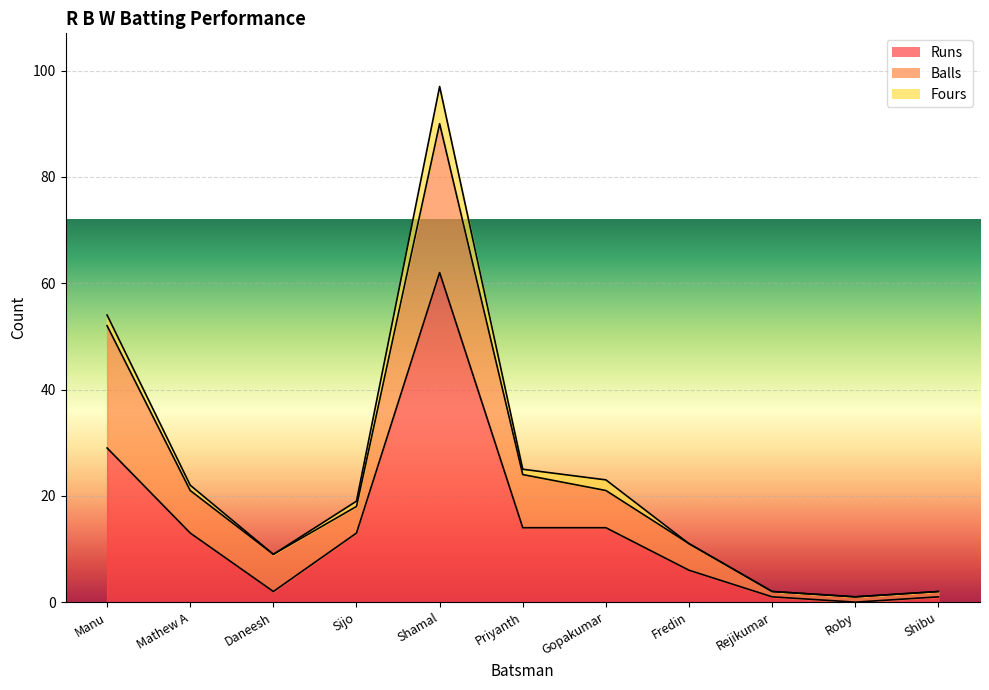

True or false: Balls has a value of 3 at Sijo.

False